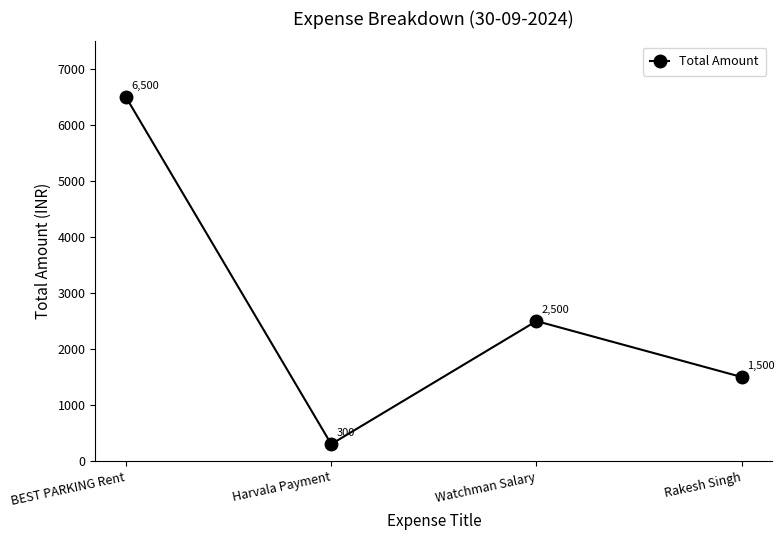

List the labels in order of value, smallest first.

Harvala Payment, Rakesh Singh, Watchman Salary, BEST PARKING Rent